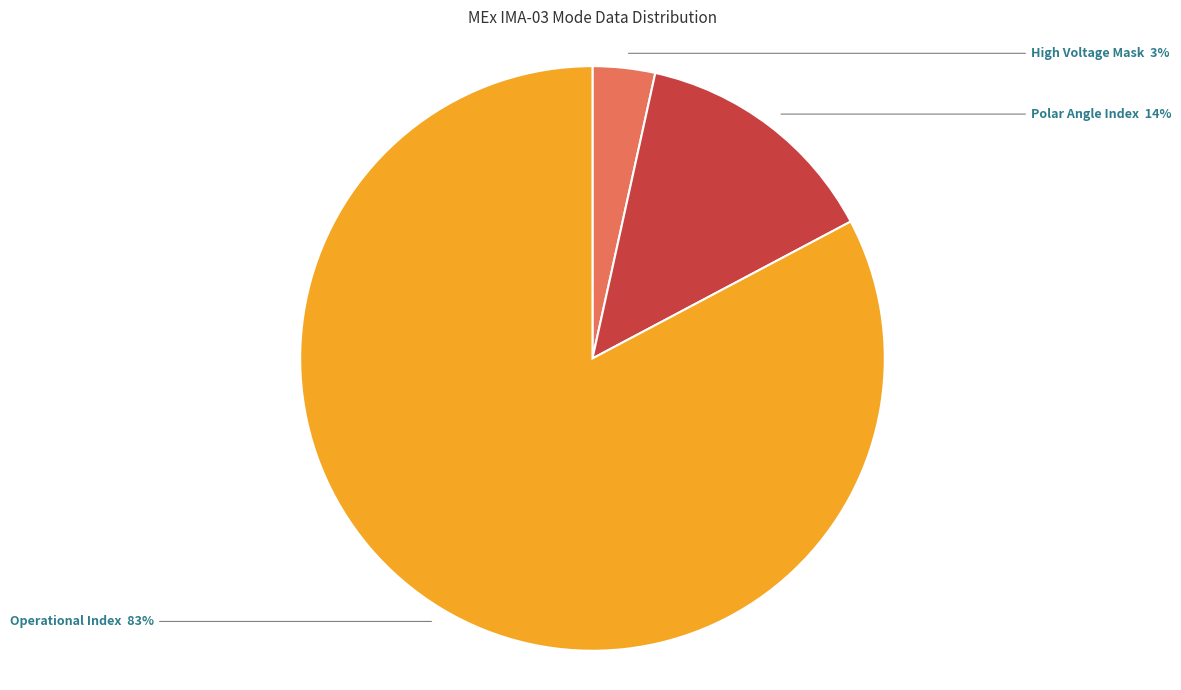

Count the number of slices in the pie.

3